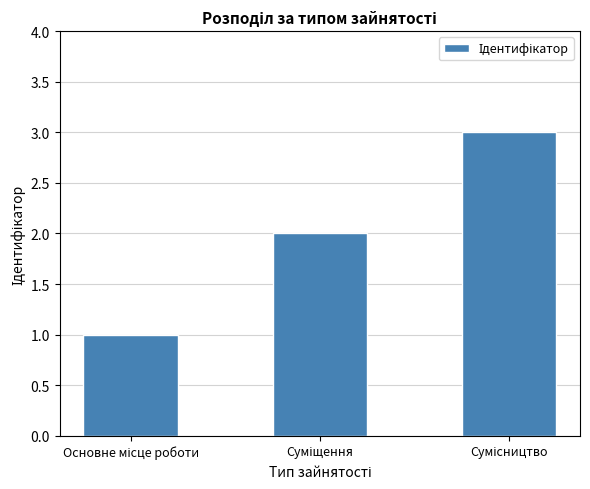

What is the difference between the maximum and minimum values?

2